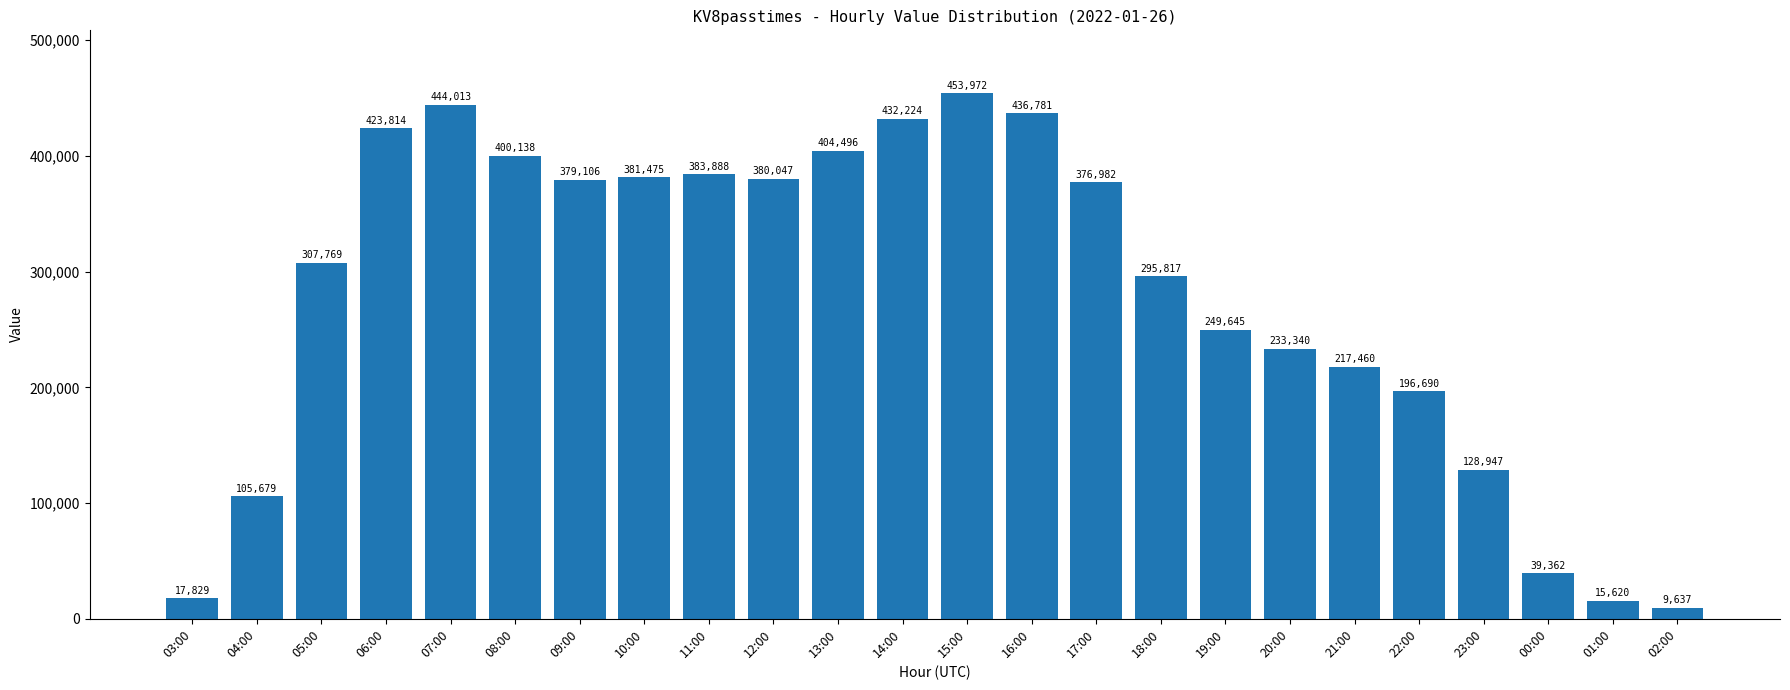

What is the label of the 11th bar from the right?

16:00